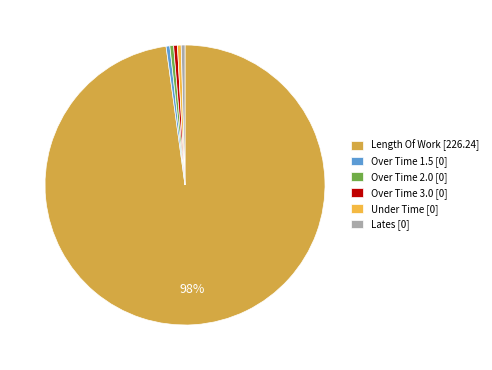

Count the number of slices in the pie.

6